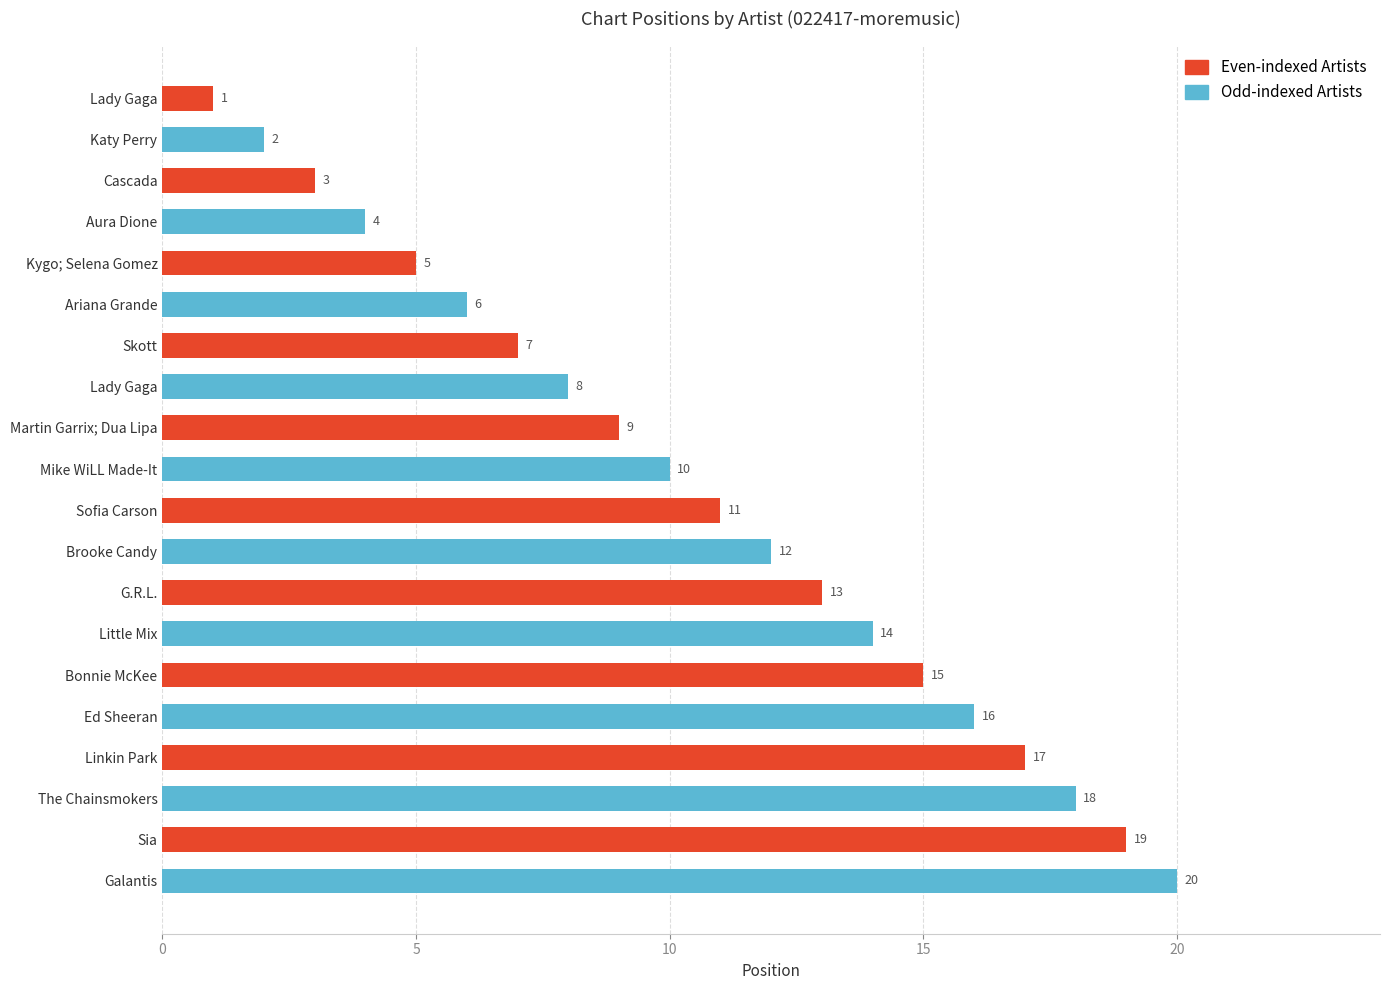

At which label does the data first exceed 11?

Brooke Candy